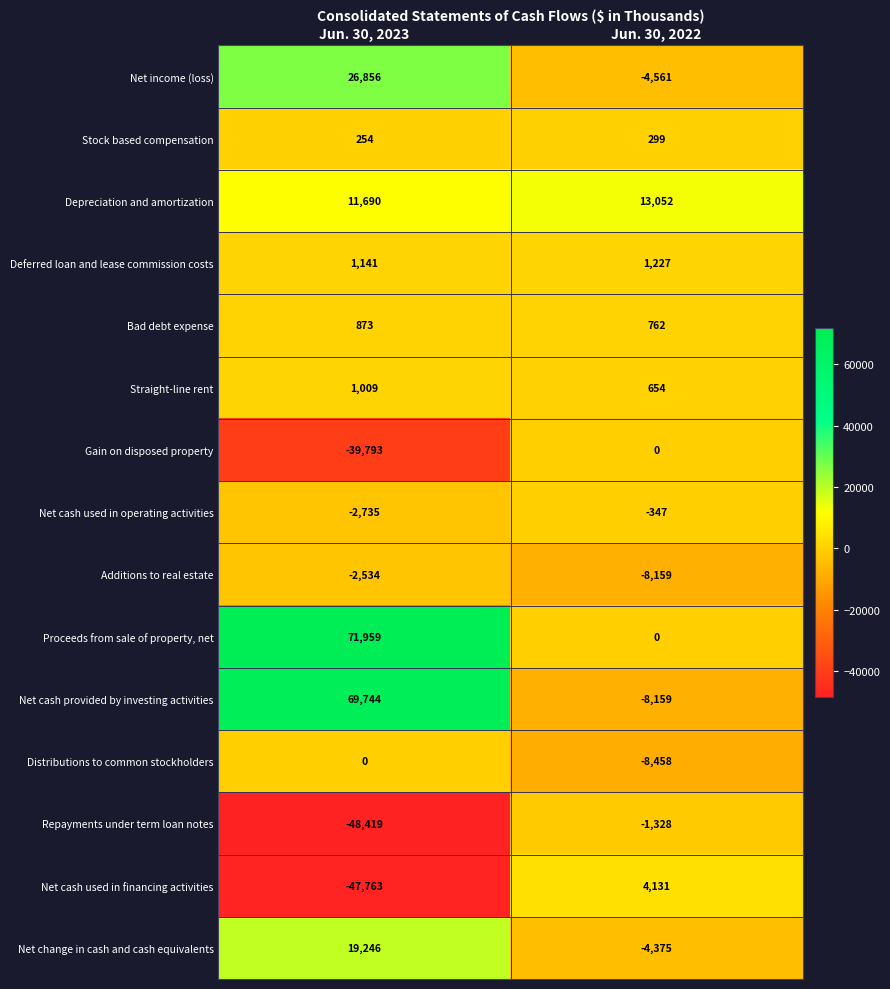

At which label is Net cash provided by investing activities closest to 30792?

Jun. 30, 2022